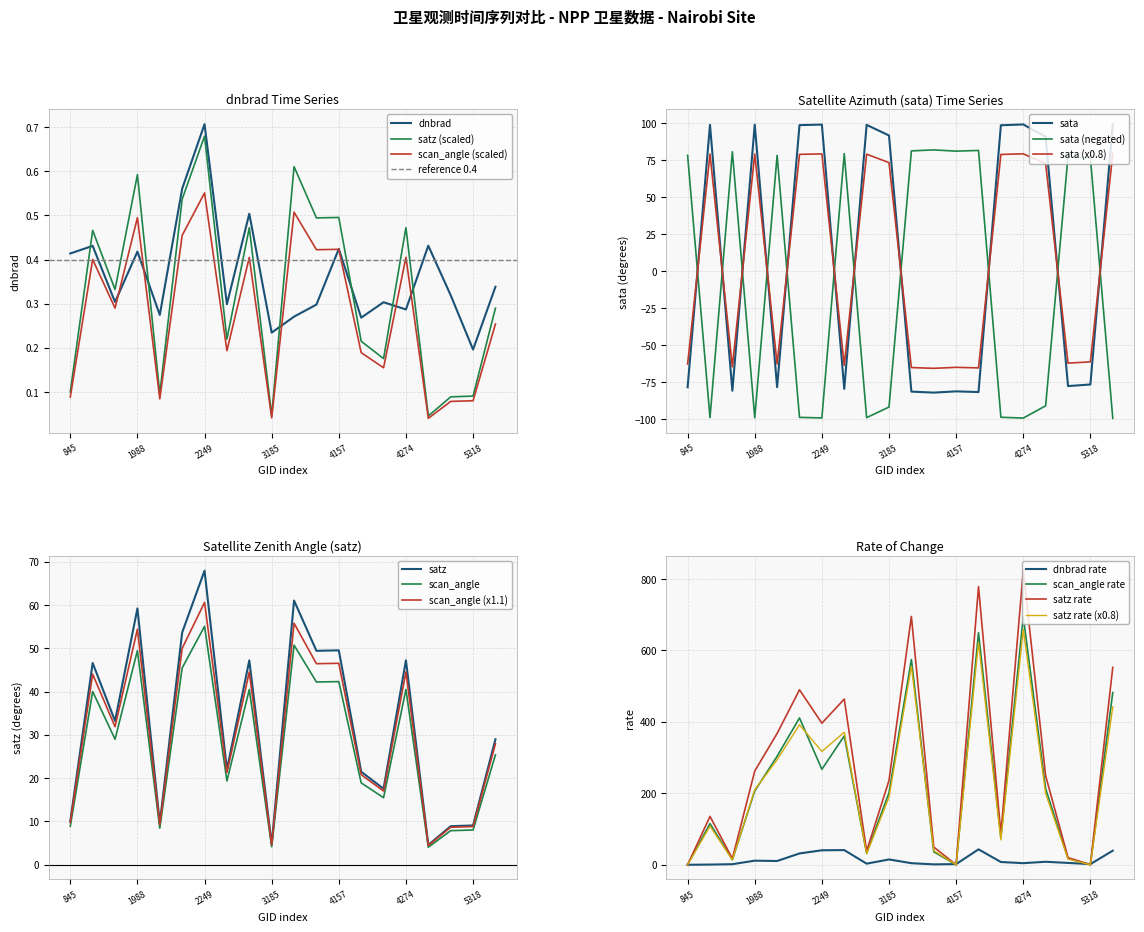

The satz series shows 0.3 at 3005. True or false?

False